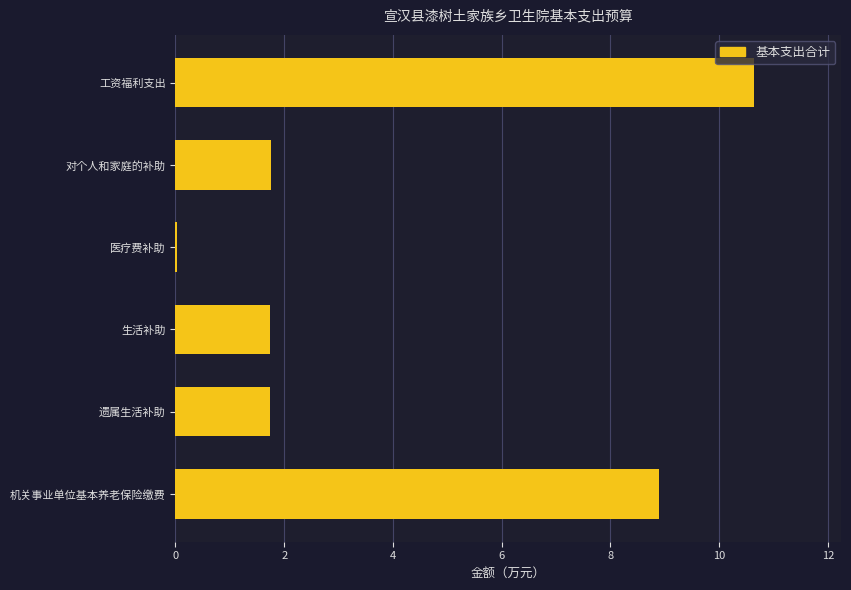

How many series are shown in this chart?

1